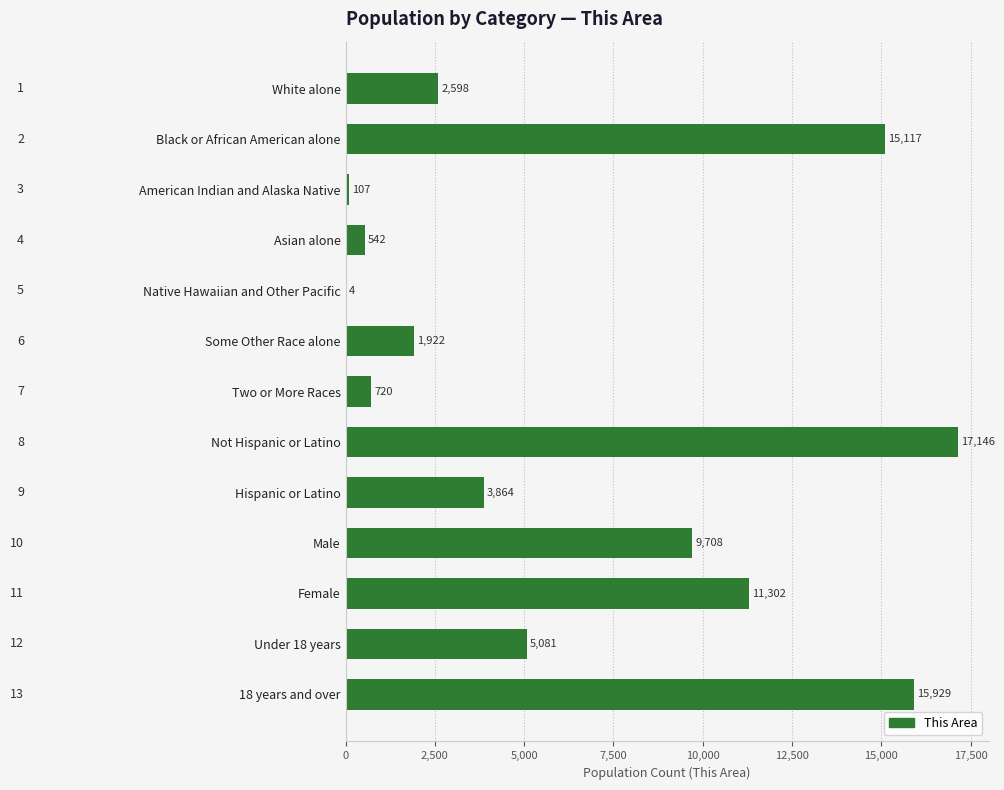

The chart shows a value of 107 at American Indian and Alaska Native. True or false?

True